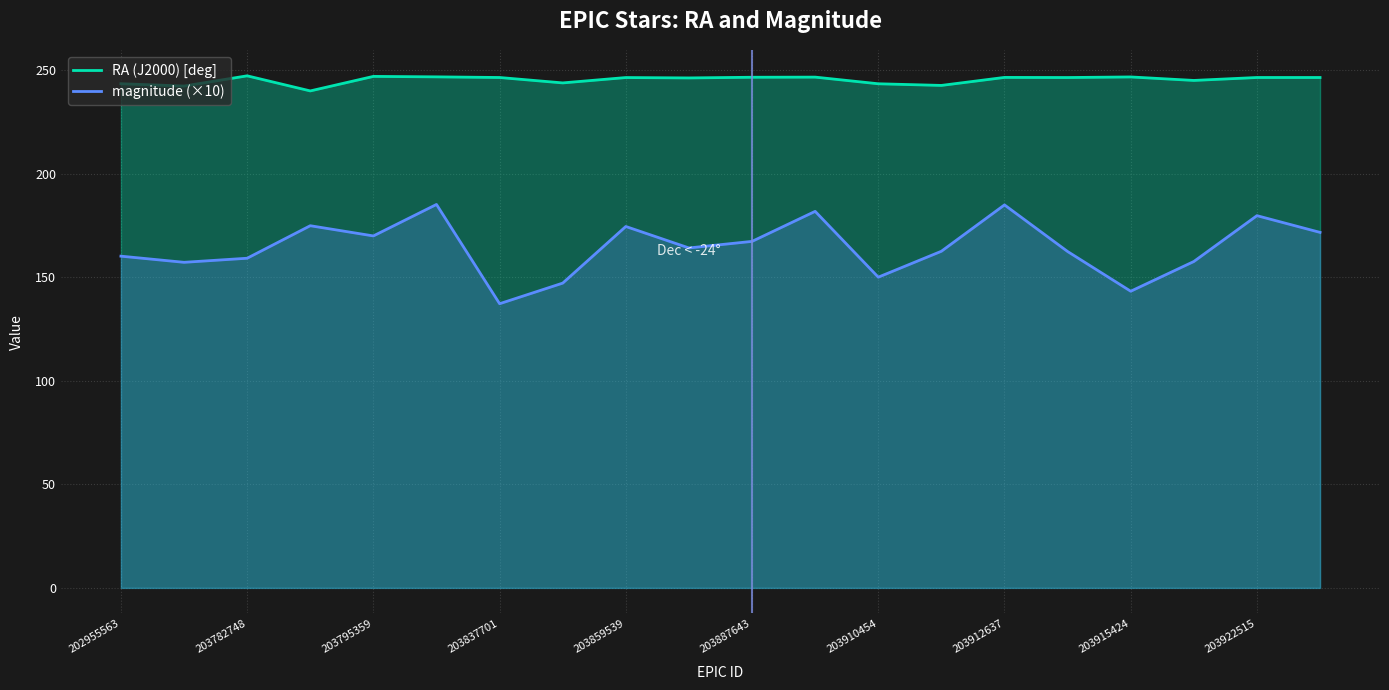

The value of RA (J2000) [deg] at 19 is 423.2. True or false?

False